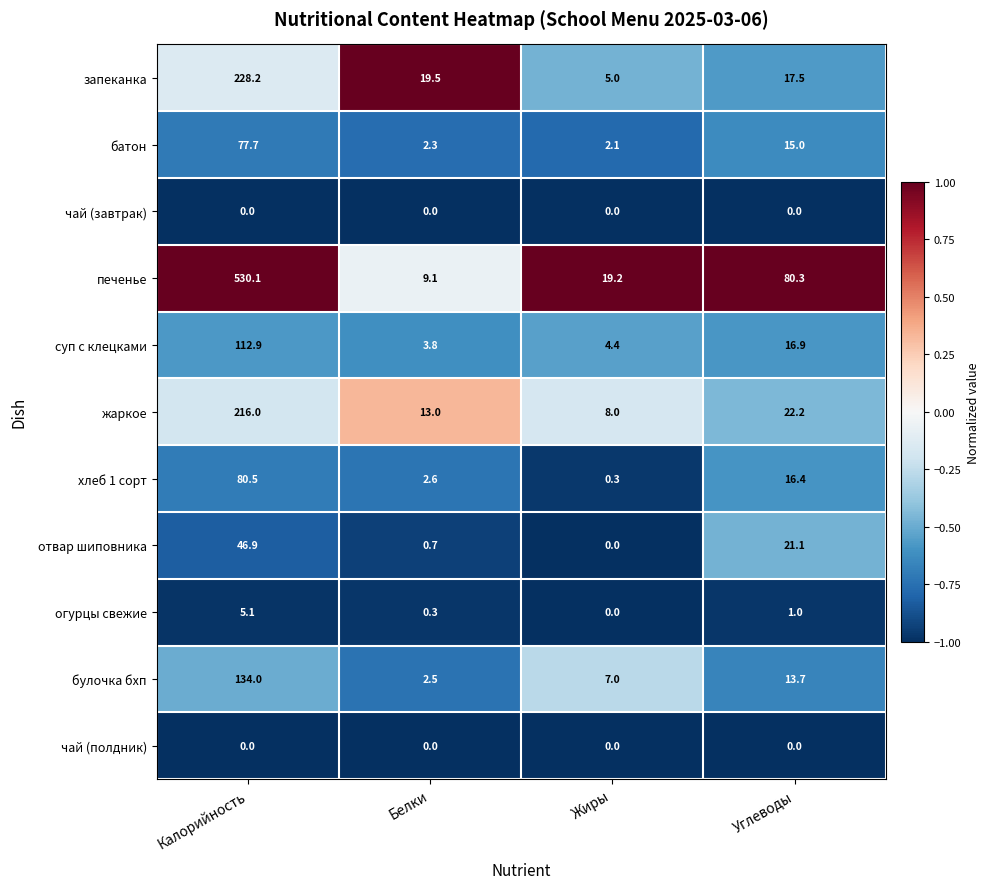

What is the total value across all series at Углеводы?

204.1